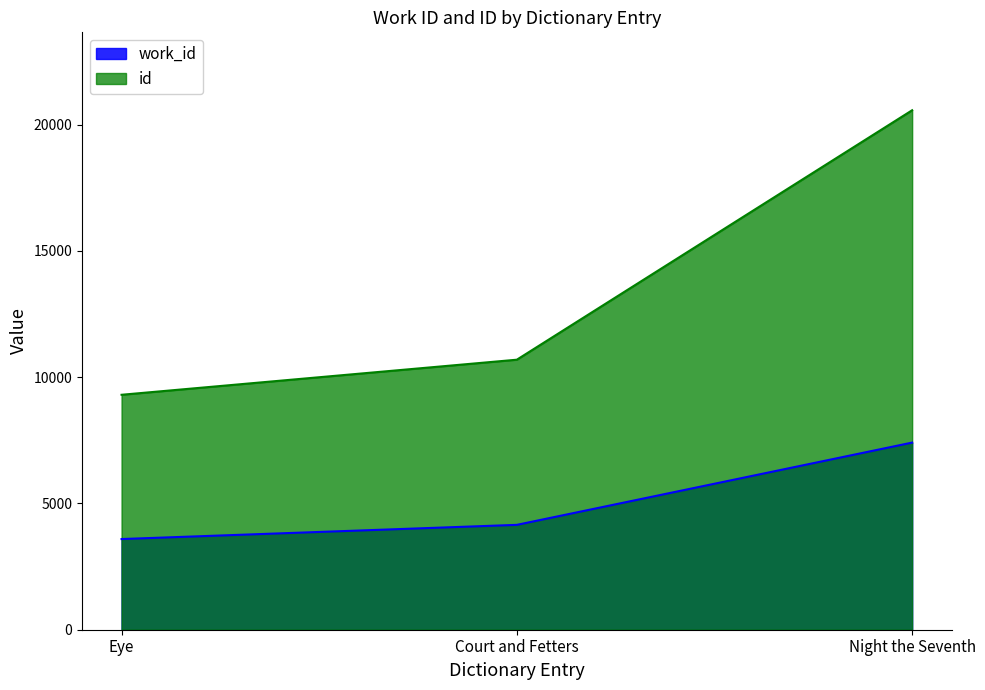

What is the sum of all id values?

40572